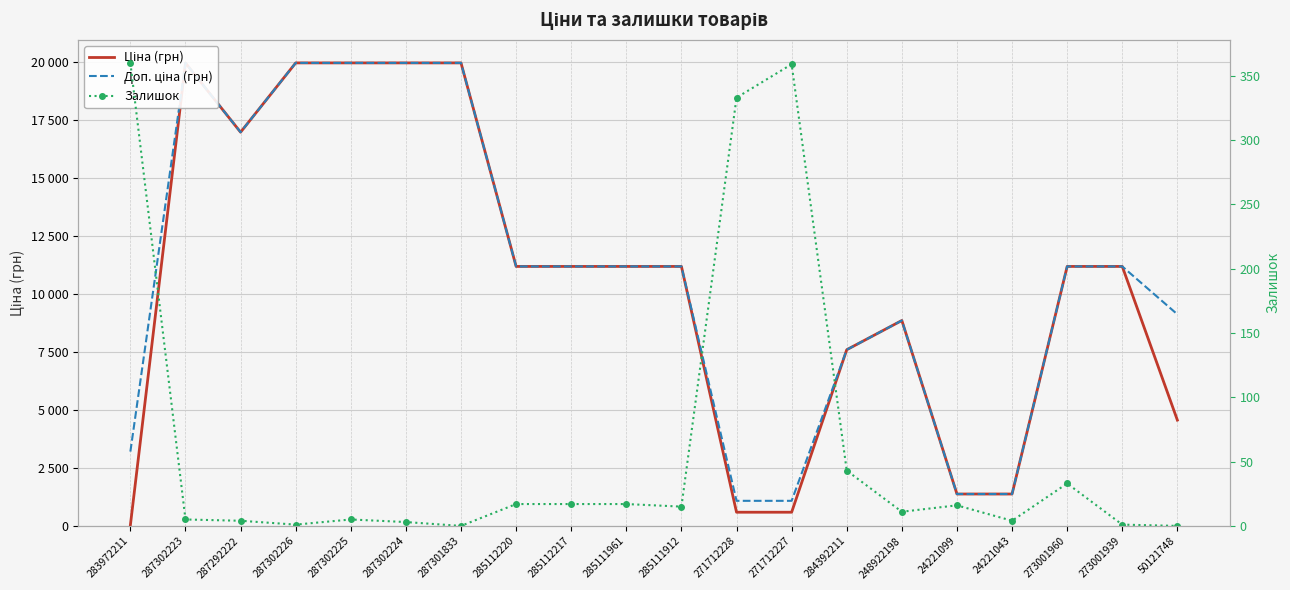

What is the sum of the Доп. ціна (грн) values at 287302225 and 24221099?

21339.2